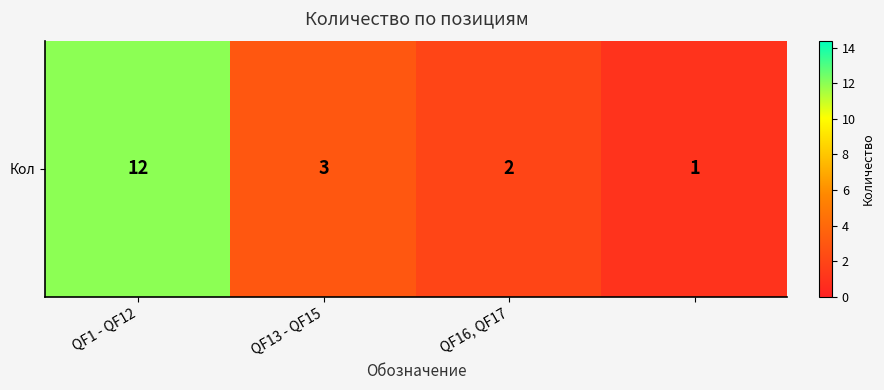

The chart shows a value of 3 at QF13 - QF15. True or false?

True